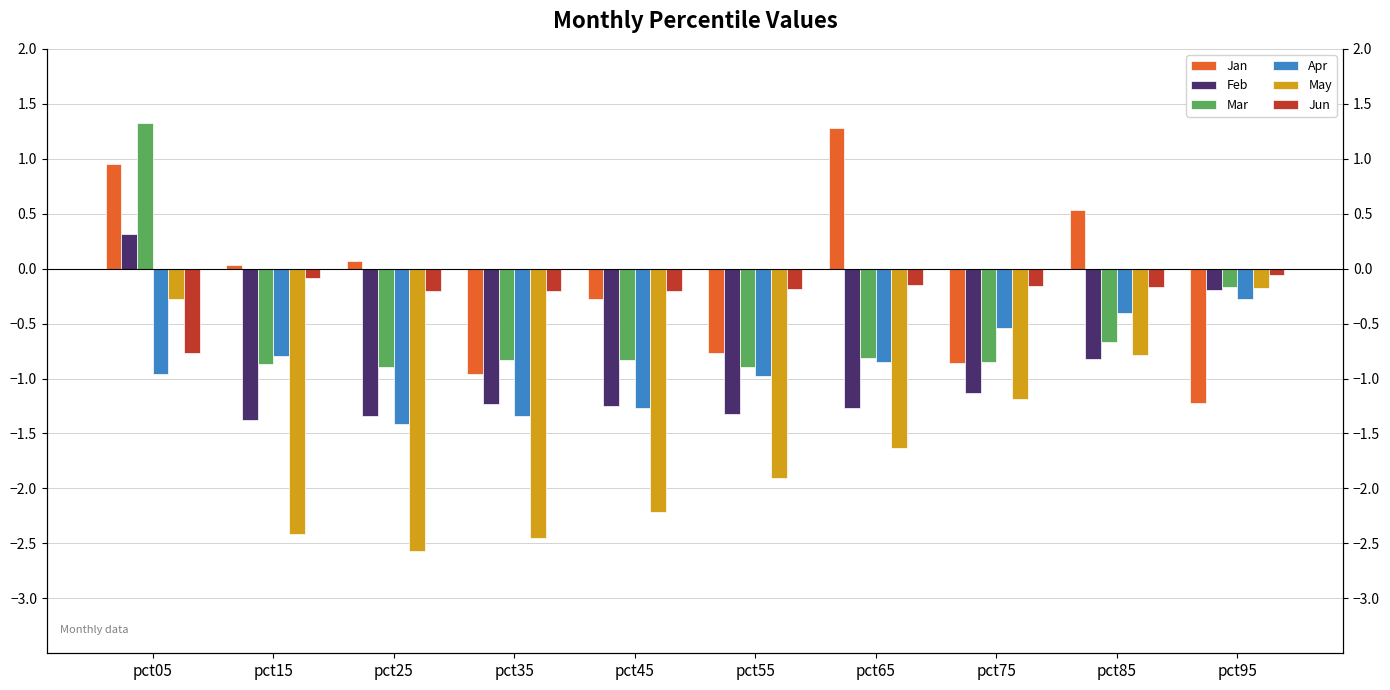

Reading right to left, what are all the values shown in this chart?

Jan: -1.2	0.5	-0.9	1.3	-0.8	-0.3	-1.0	0.1	0.0	0.9
Feb: -0.2	-0.8	-1.1	-1.3	-1.3	-1.3	-1.2	-1.3	-1.4	0.3
Mar: -0.2	-0.7	-0.8	-0.8	-0.9	-0.8	-0.8	-0.9	-0.9	1.3
Apr: -0.3	-0.4	-0.5	-0.8	-1.0	-1.3	-1.3	-1.4	-0.8	-1.0
May: -0.2	-0.8	-1.2	-1.6	-1.9	-2.2	-2.5	-2.6	-2.4	-0.3
Jun: -0.1	-0.2	-0.2	-0.1	-0.2	-0.2	-0.2	-0.2	-0.1	-0.8